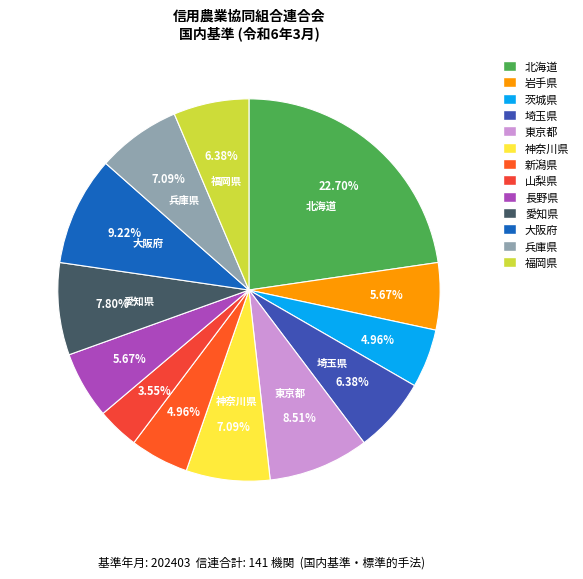

How many slices are in this pie chart?

13